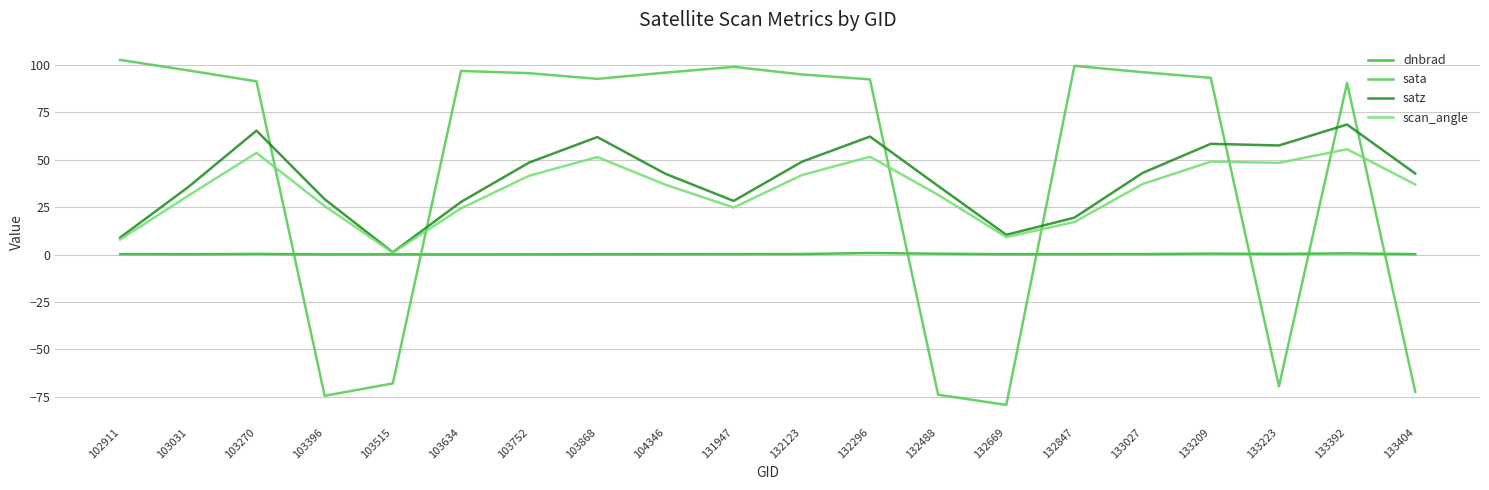

Between which two adjacent categories do sata and satz first intersect?

103270 and 103396